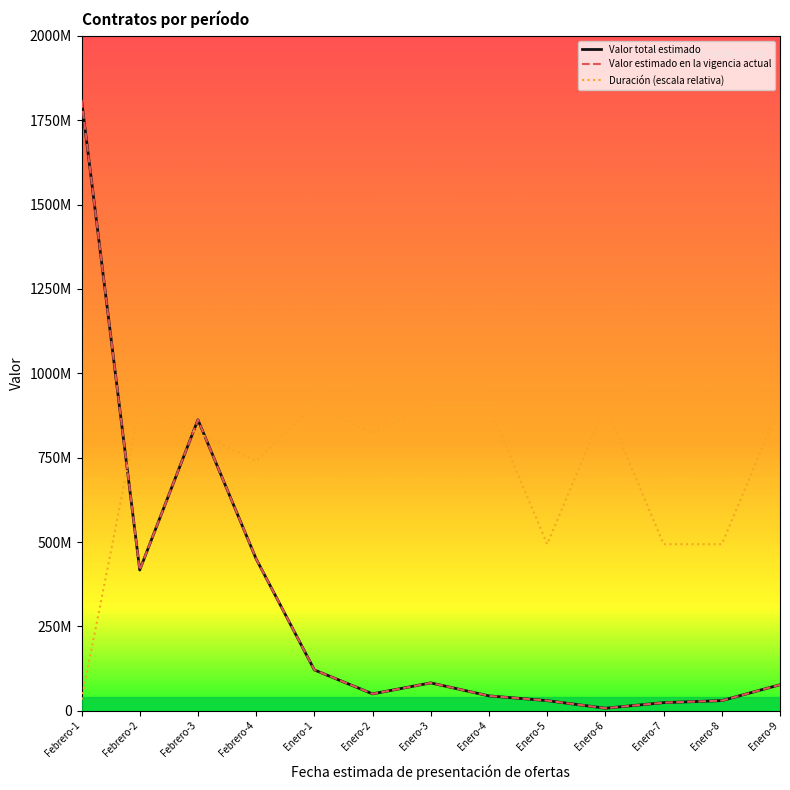

What is the label of the 3rd point from the right?

Enero-7